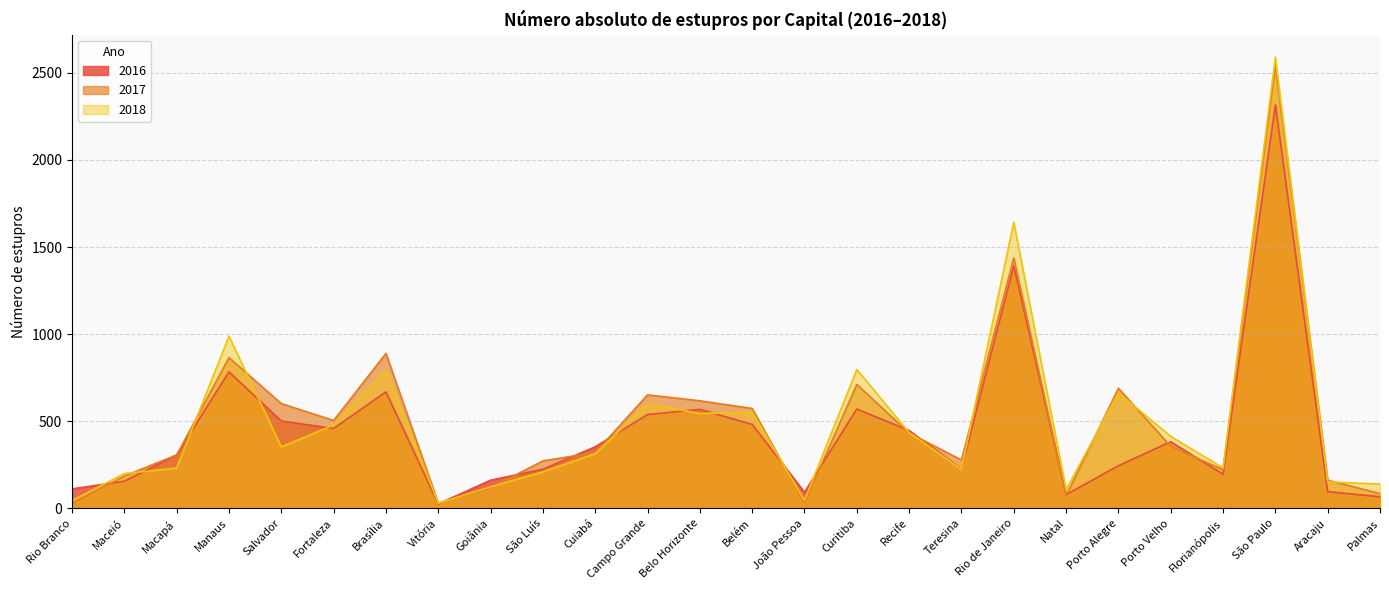

What is the value of the 2018 point at the 7th from the left?

789